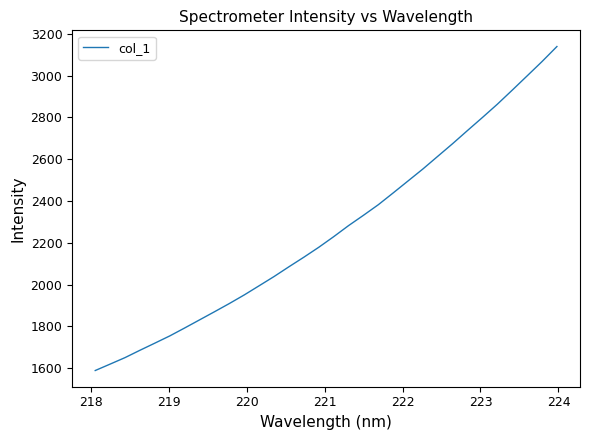

What is the difference between the maximum and minimum values?

1549.5